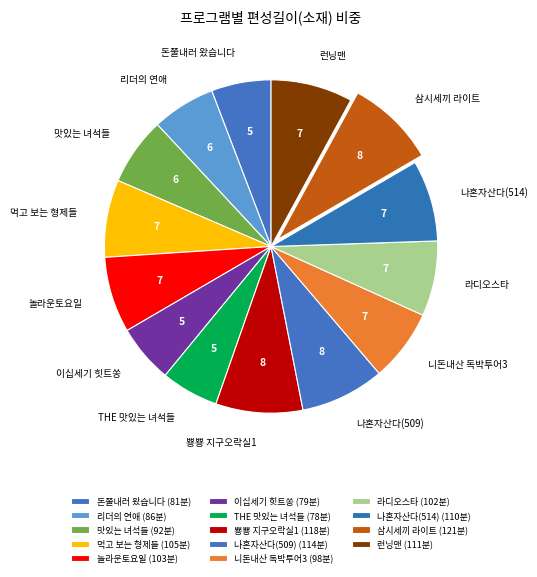

Which has a higher value, 런닝맨 or 맛있는 녀석들?

런닝맨